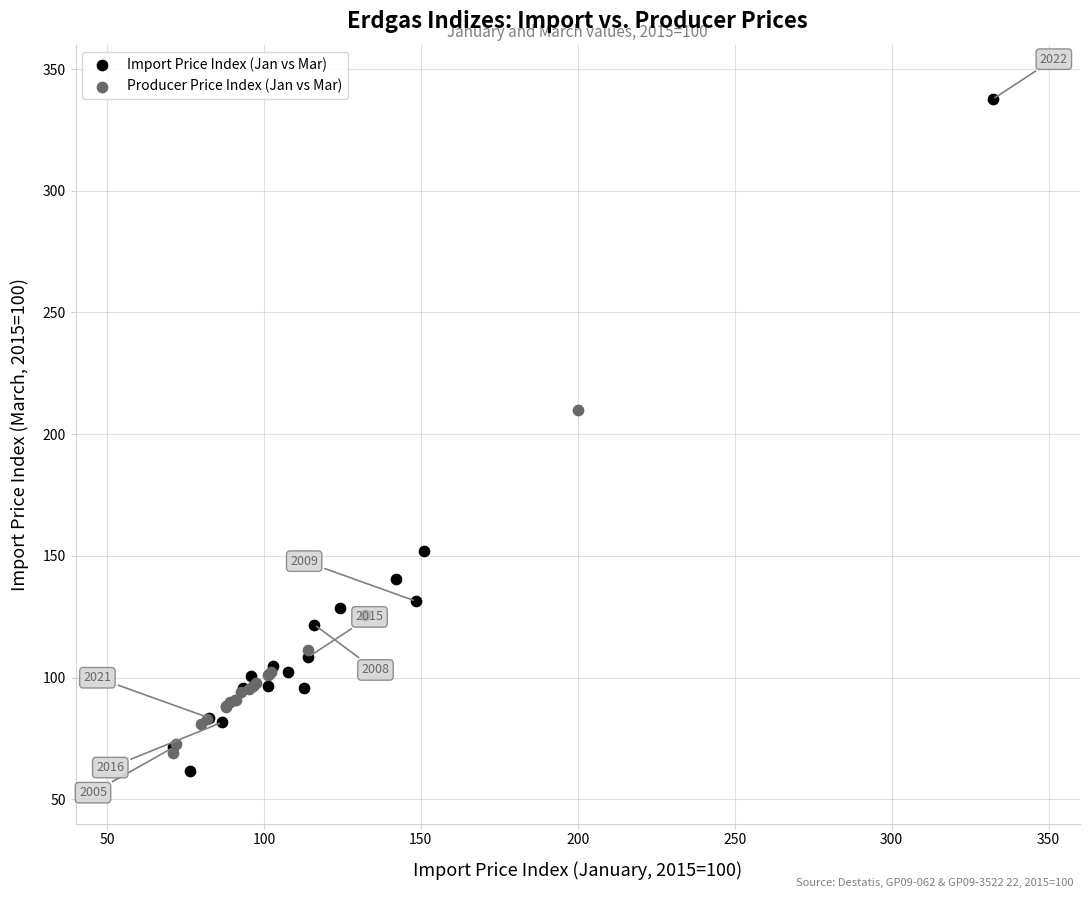

Which series has the largest Y range (max minus min)?

Import Price Index (Jan vs Mar)